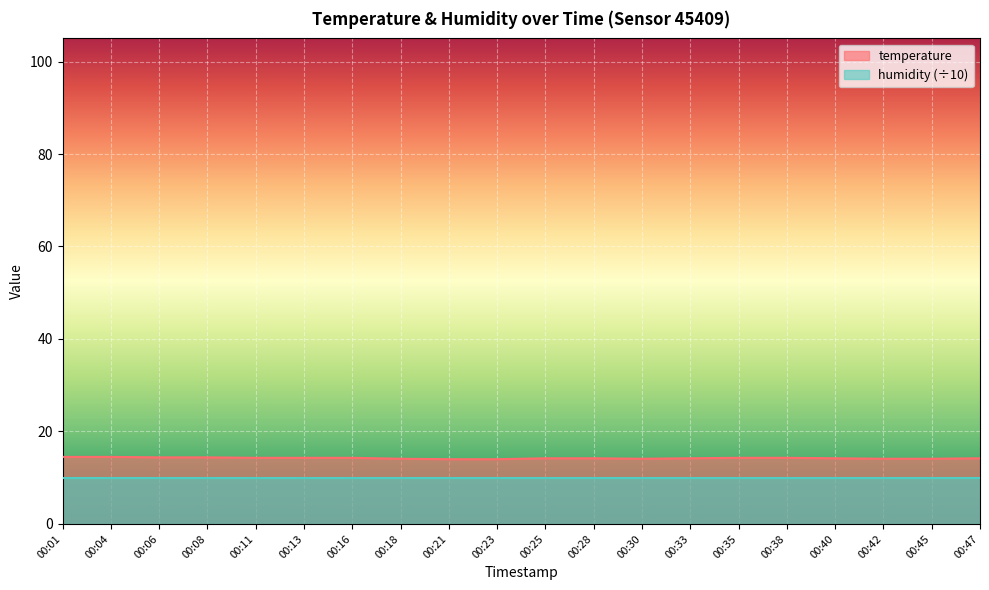

The value at 00:04 is 14.5. True or false?

True